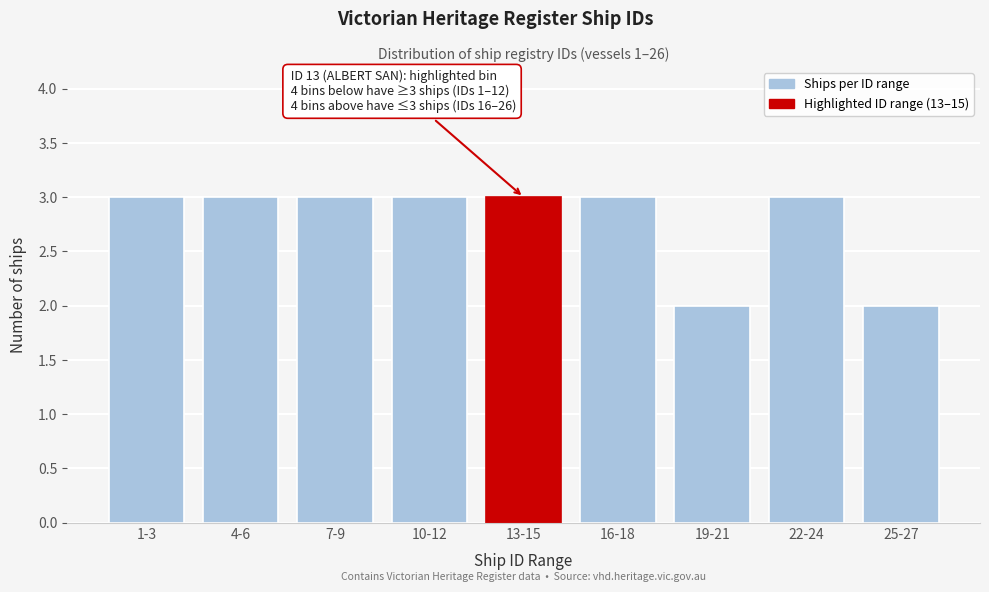

Reading left to right, extract all data points from this chart.

3	3	3	3	3	3	2	3	2